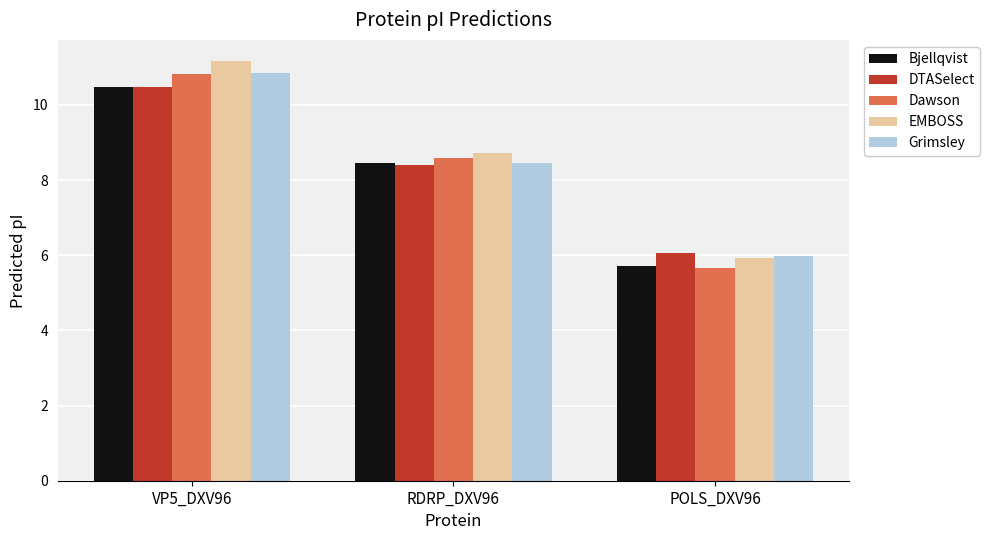

What is the value of the Bjellqvist bar at the 3rd from the left?

5.7